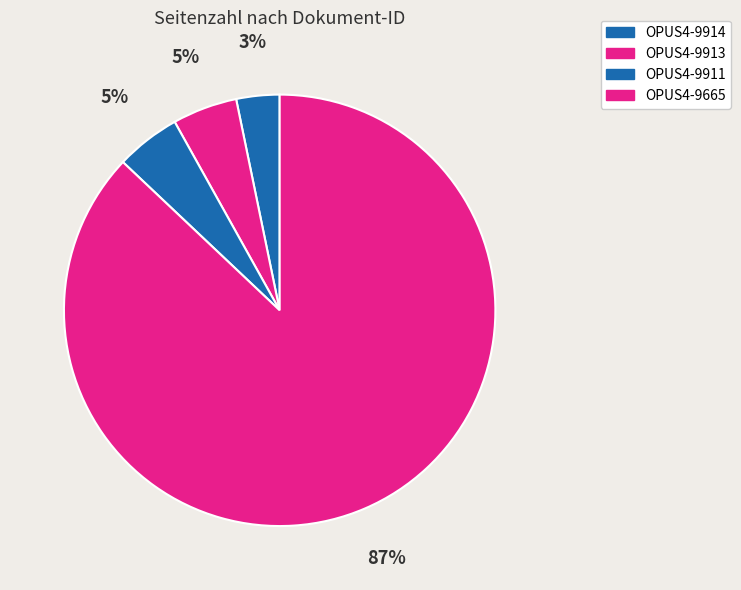

To the nearest percent, what is the combined percentage of OPUS4-9665 and OPUS4-9911?

92%